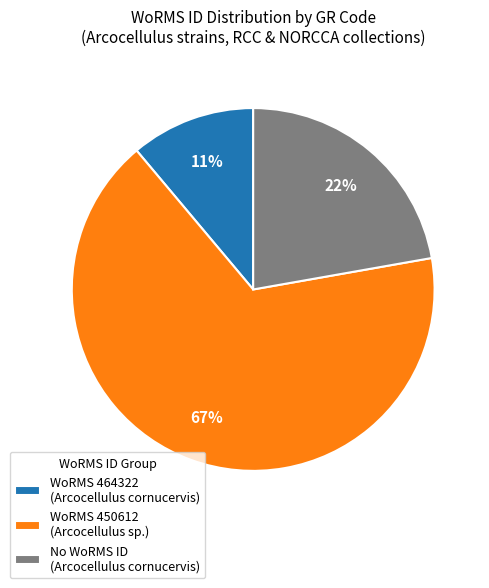

True or false: WoRMS 450612 (Arcocellulus sp.) accounts for 67% of the total.

True